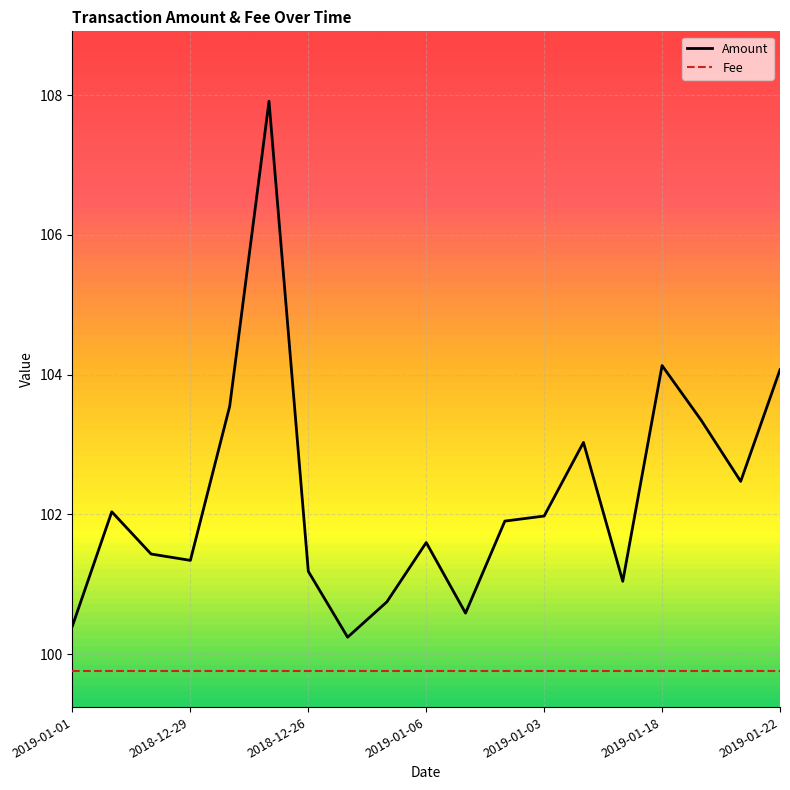

Rank the series by their maximum value, from lowest to highest.

Fee, Amount